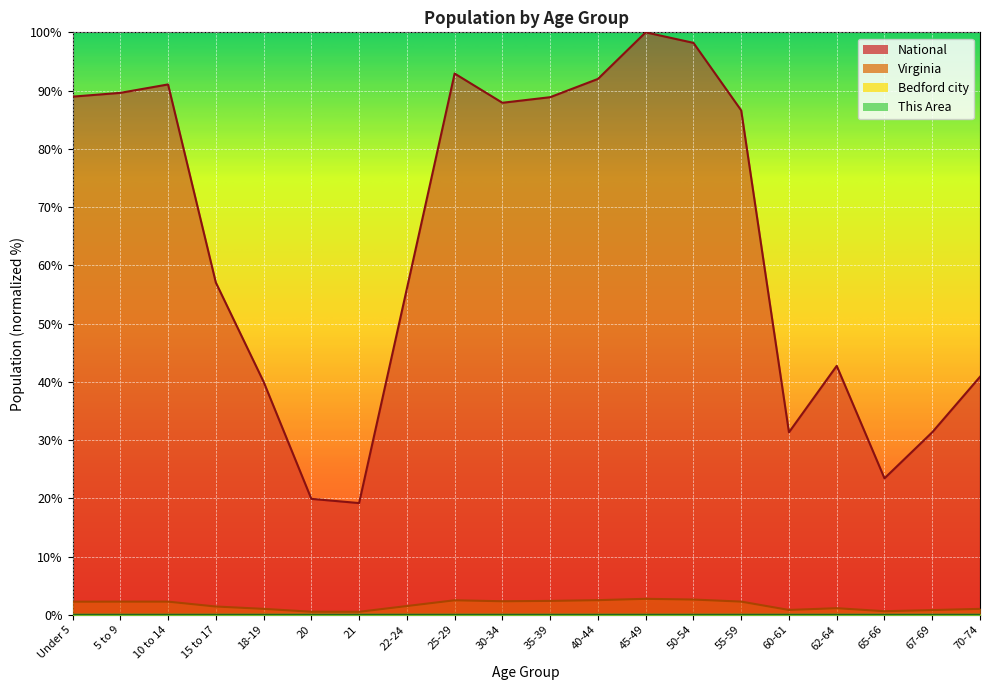

What is the label of the 19th point from the right?

5 to 9